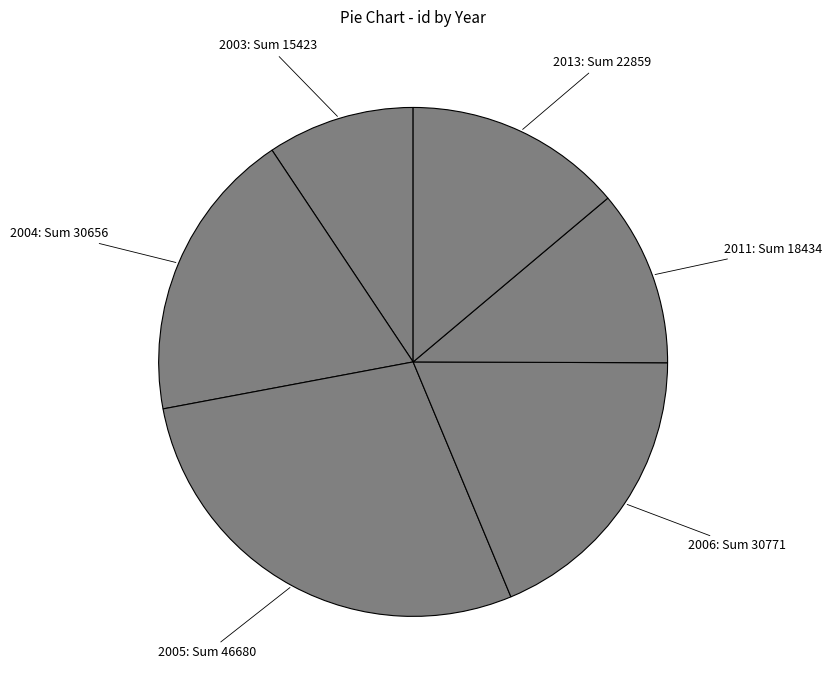

Is there a majority slice in this chart?

No